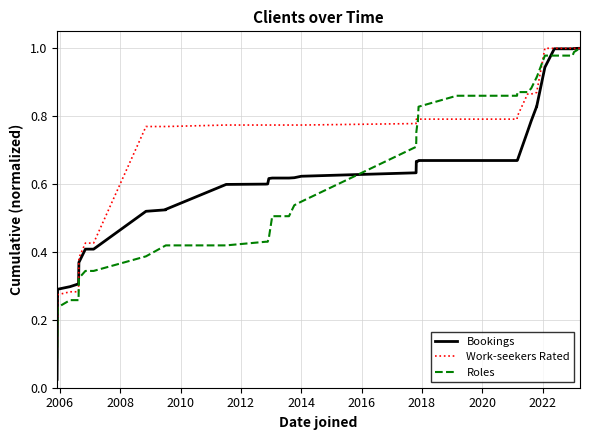

True or false: Roles has a value of 0.2 at 19.

False